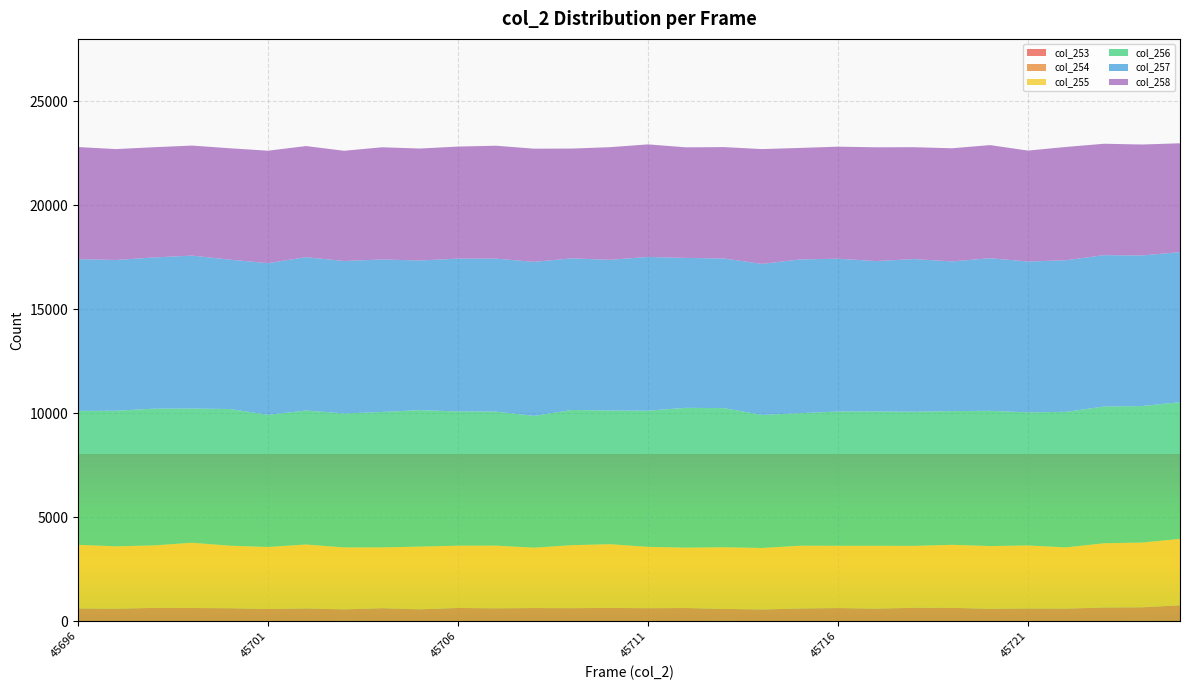

Reading left to right, what are all the values shown in this chart?

col_253: 3	3	1	2	3	1	2	5	3	1	2	1	3	2	1	3	2	6	1	3	2	3	1	2	3	4	2	3	6	3
col_254: 604	590	633	627	614	578	607	558	616	565	629	612	624	618	633	616	626	579	558	601	624	594	638	635	587	601	597	649	656	754
col_255: 3060	3002	3005	3139	3008	2984	3074	2978	2924	3016	2995	3015	2903	3031	3064	2950	2903	2965	2957	3020	2995	3025	2978	3031	3019	3031	2945	3091	3114	3195
col_256: 6440	6522	6577	6454	6574	6356	6444	6444	6514	6564	6457	6448	6338	6503	6429	6549	6726	6691	6399	6375	6457	6460	6452	6430	6503	6403	6519	6576	6565	6574
col_257: 7303	7249	7273	7355	7183	7297	7375	7333	7335	7197	7350	7356	7409	7291	7247	7395	7209	7196	7264	7395	7350	7232	7342	7200	7339	7254	7291	7280	7243	7219
col_258: 5388	5334	5301	5292	5357	5406	5344	5301	5395	5384	5388	5430	5443	5280	5418	5414	5318	5358	5521	5362	5388	5472	5380	5441	5441	5335	5449	5358	5336	5235